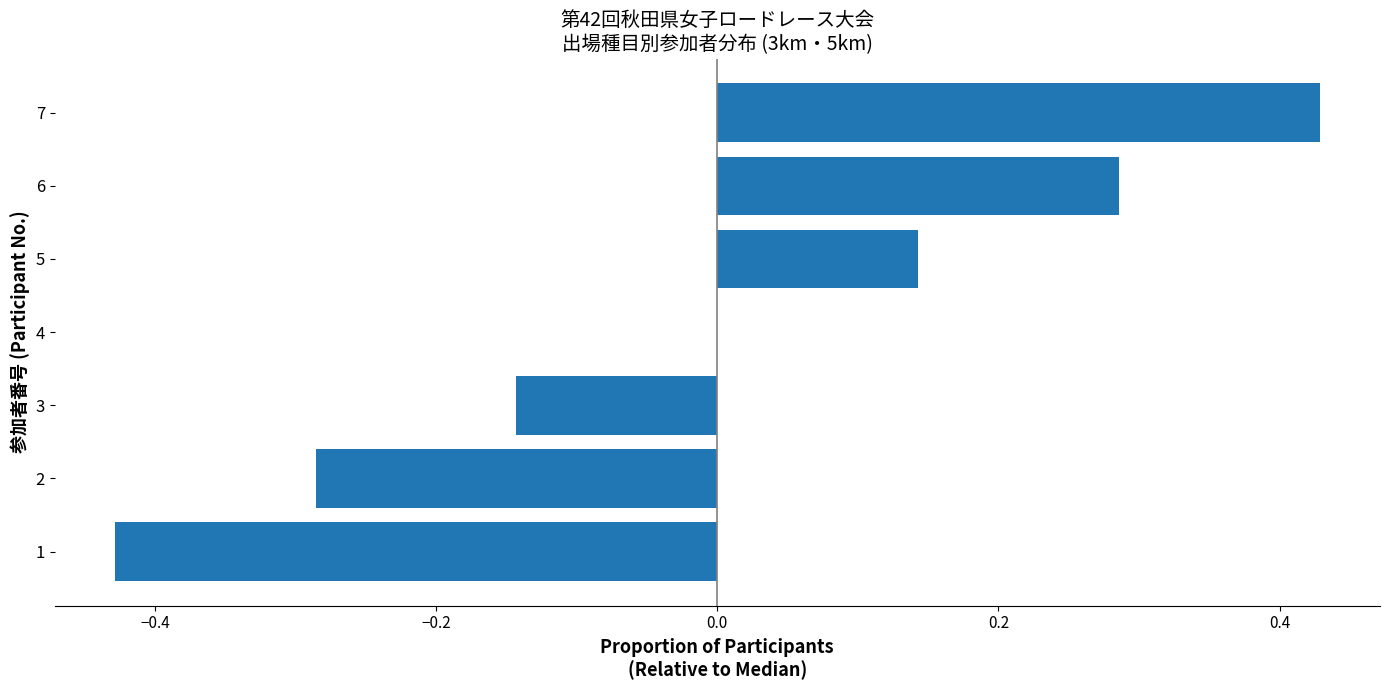

What is the sum of the values at 1 and 3?

-0.6